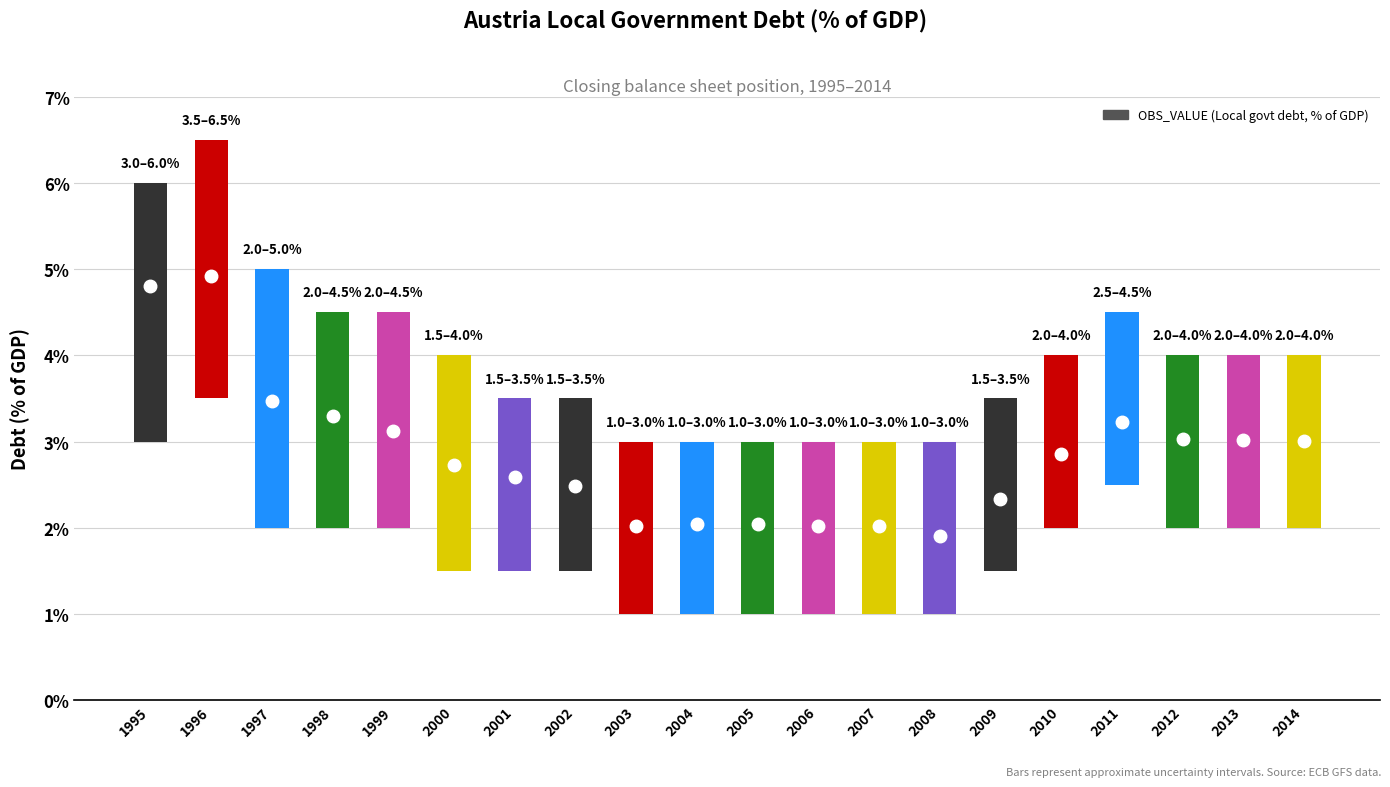

What is the change in value from 1995 to 2005?

-2.8